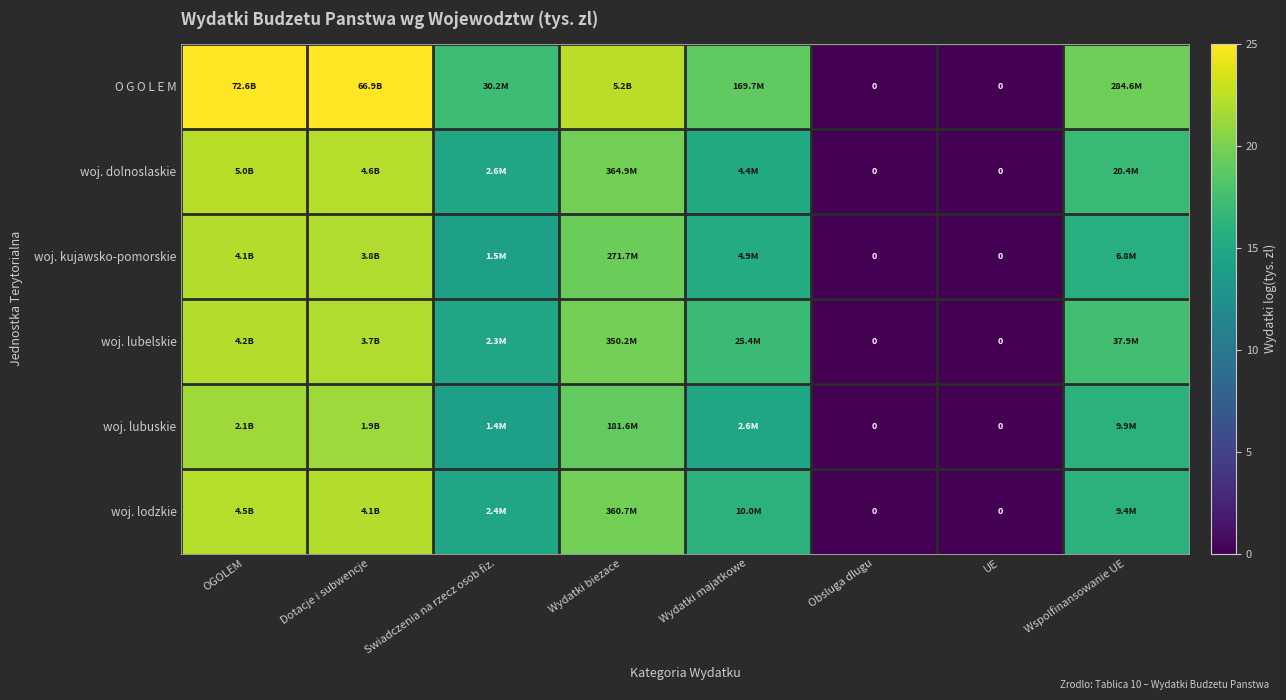

Count the number of data series in this chart.

6